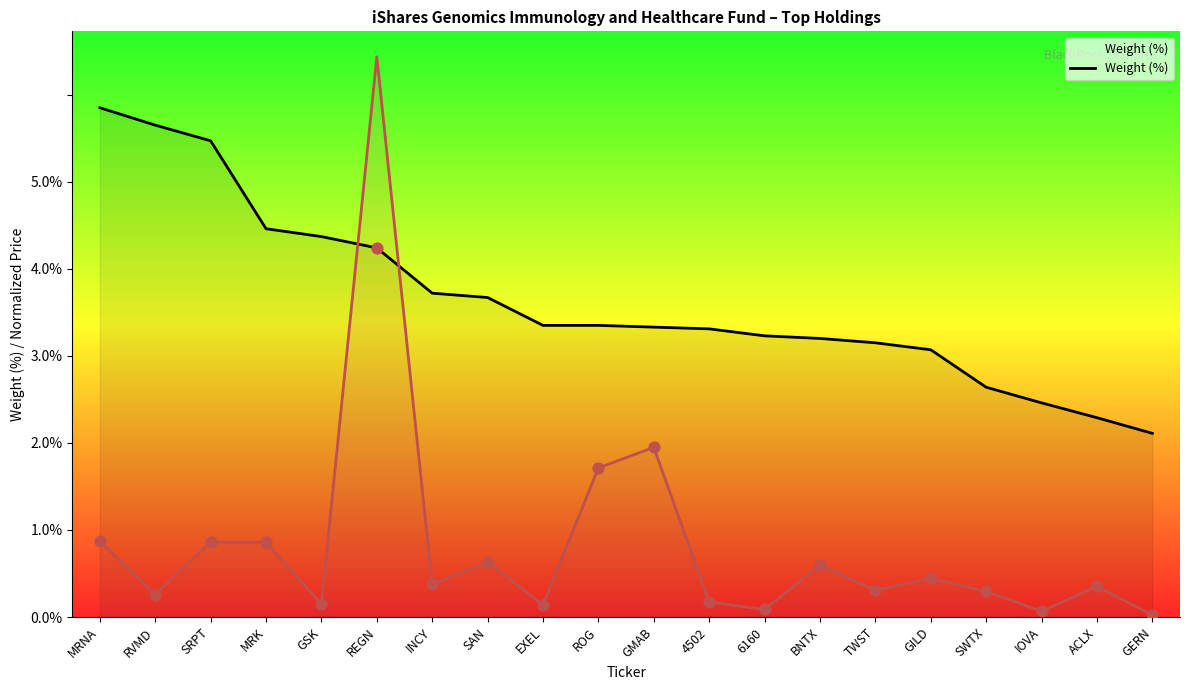

Which series has the largest total across all categories?

Weight (%)